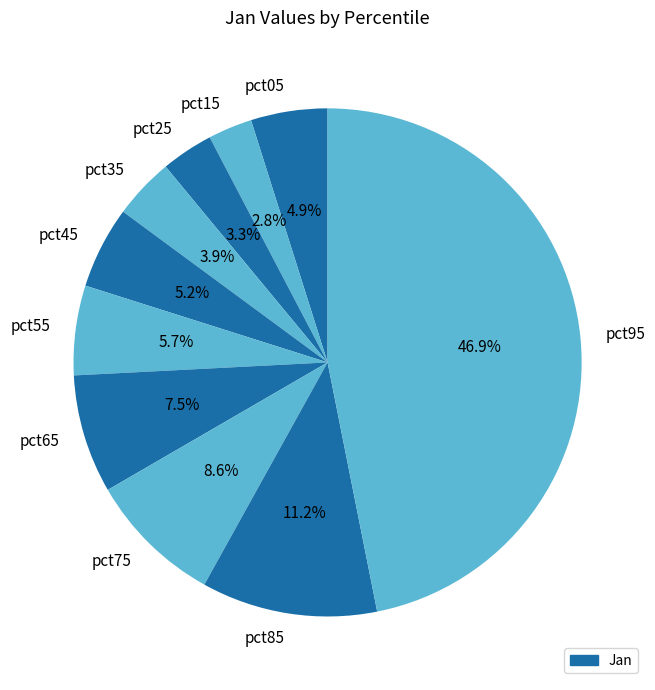

What percentage is NOT represented by pct65?

92.5%